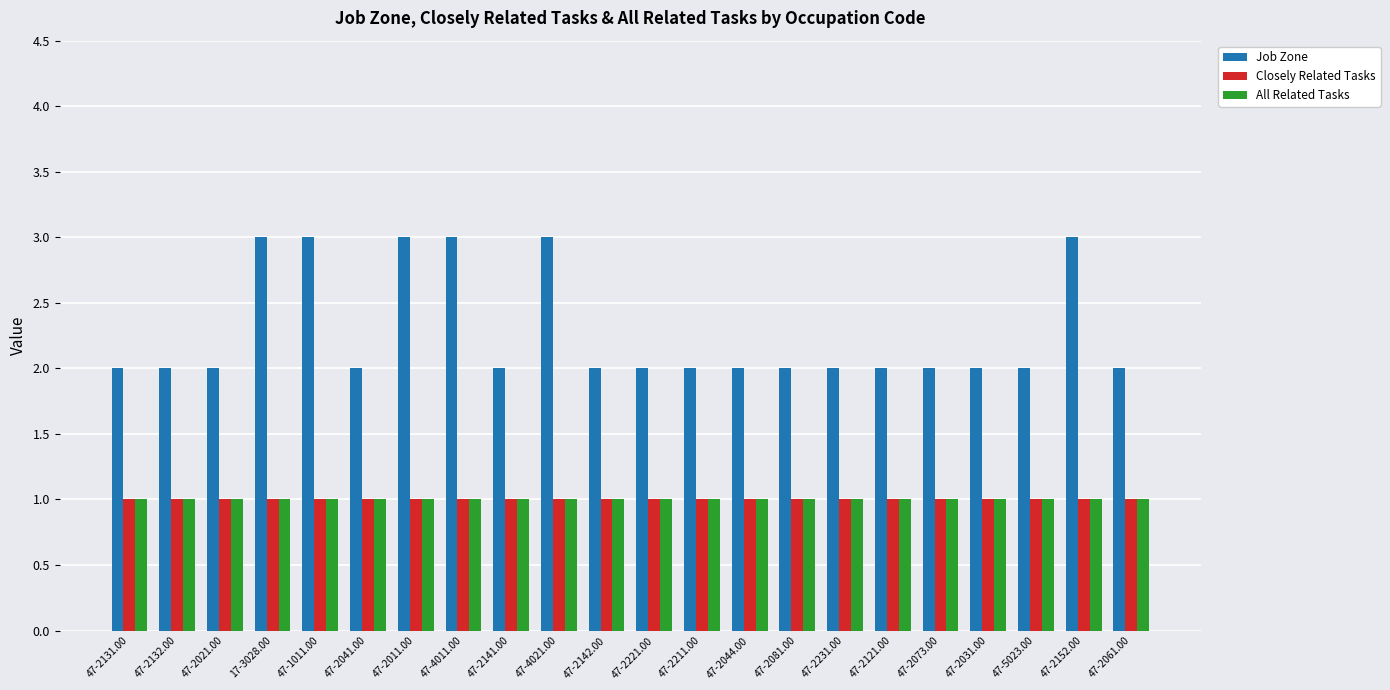

How many bars are there in each group?

3